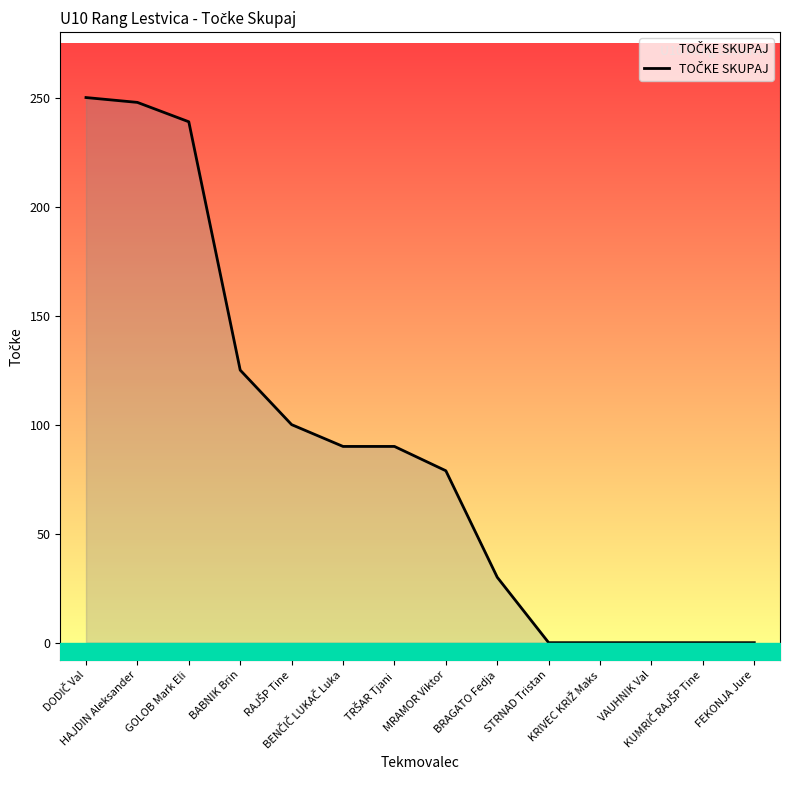

How many values are below 90?

7